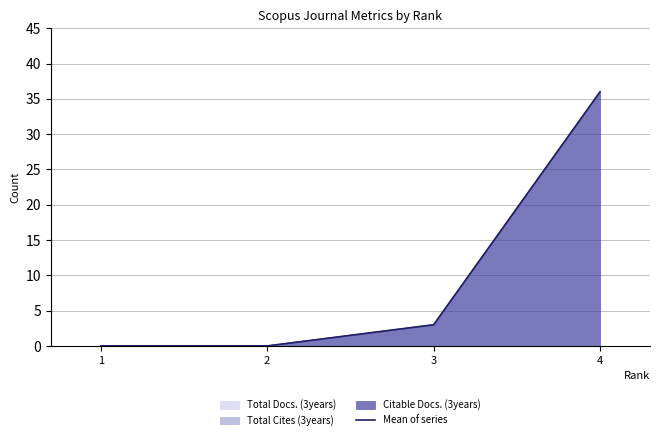

The value at 4 is 50. True or false?

False